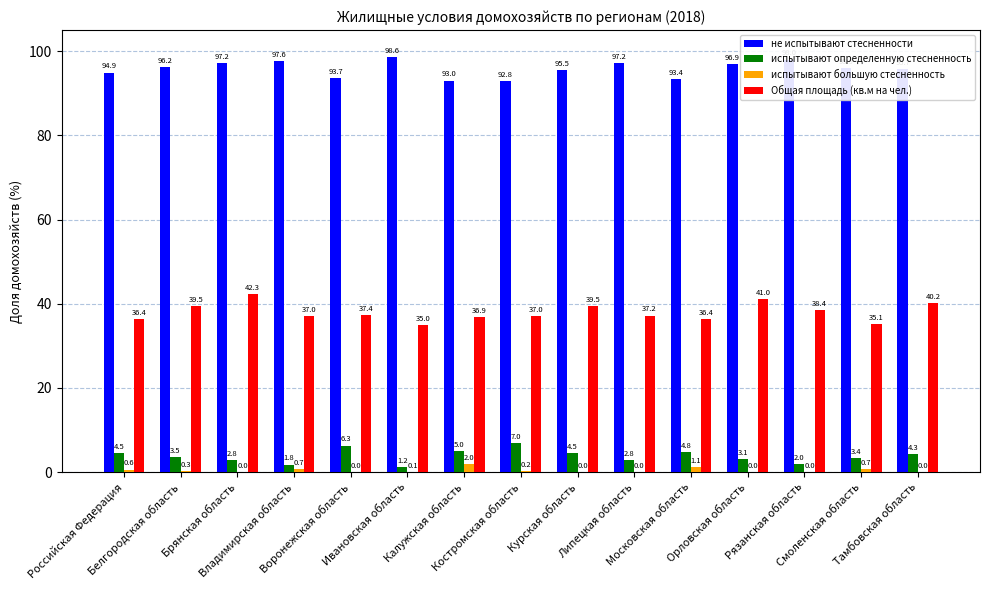

What is the maximum value shown in the chart?

98.6